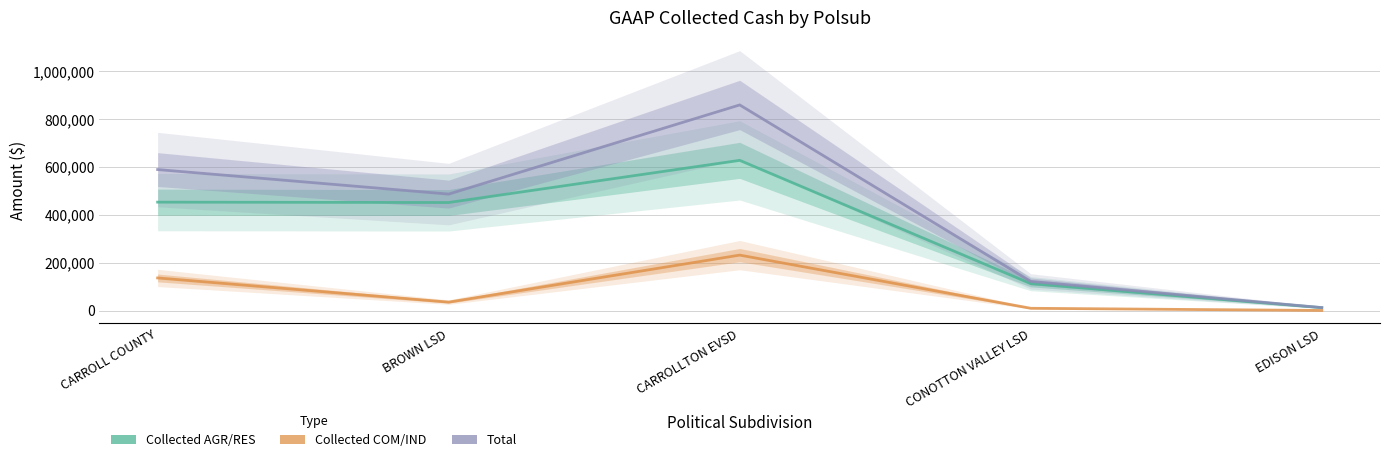

Is it true that Collected AGR/RES equals 453224.0 at CARROLL COUNTY?

True